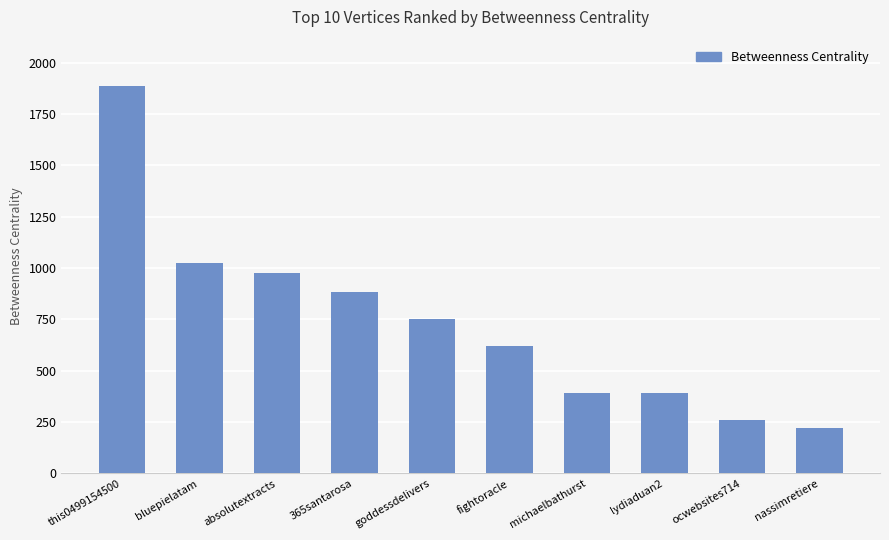

What is the ratio of the value at absolutextracts to the value at 365santarosa?

1.1